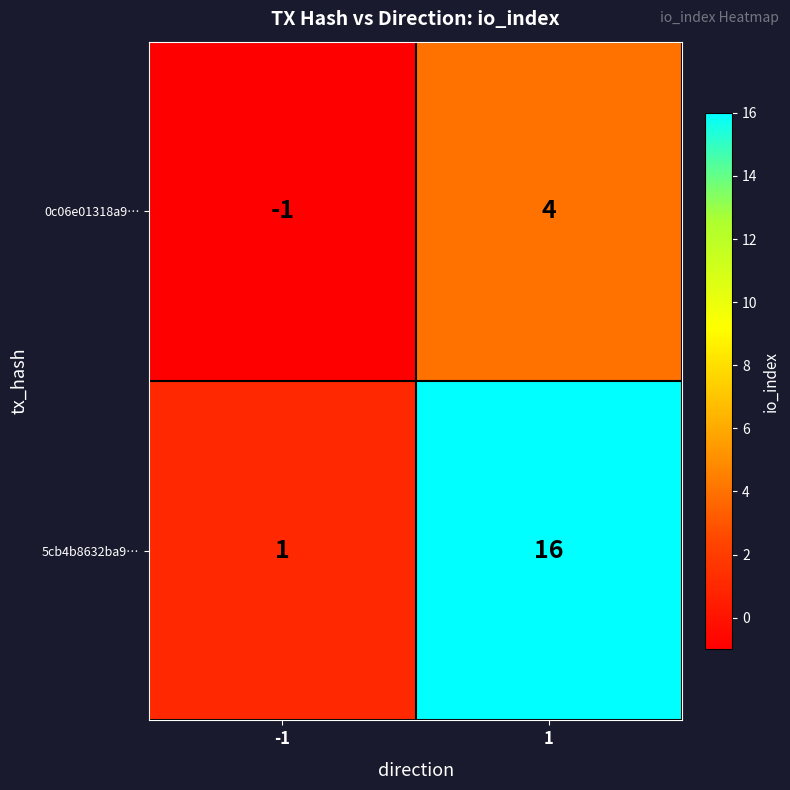

Which series changed the most between -1 and 1?

5cb4b8632ba9…